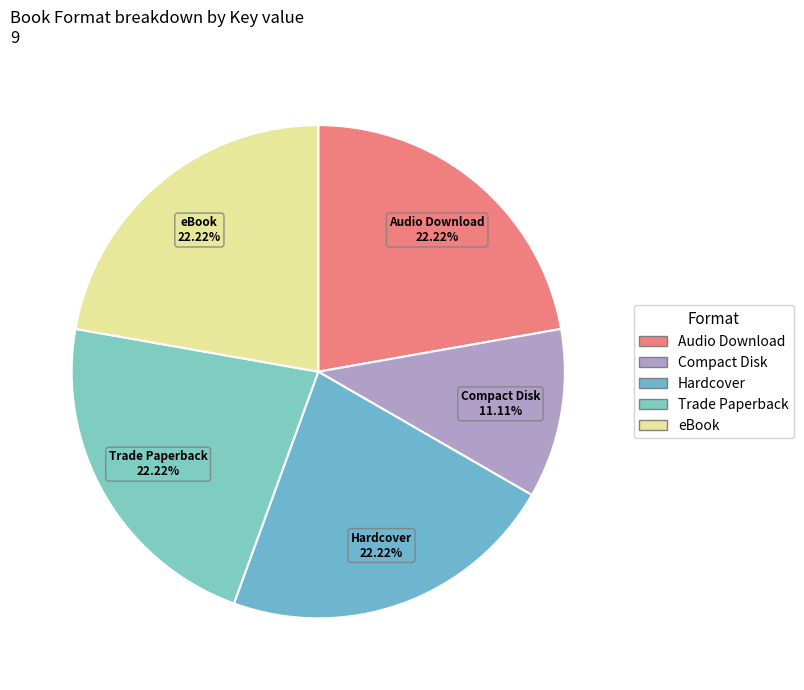

To the nearest percent, what is the difference between the largest and smallest slice percentages?

11%